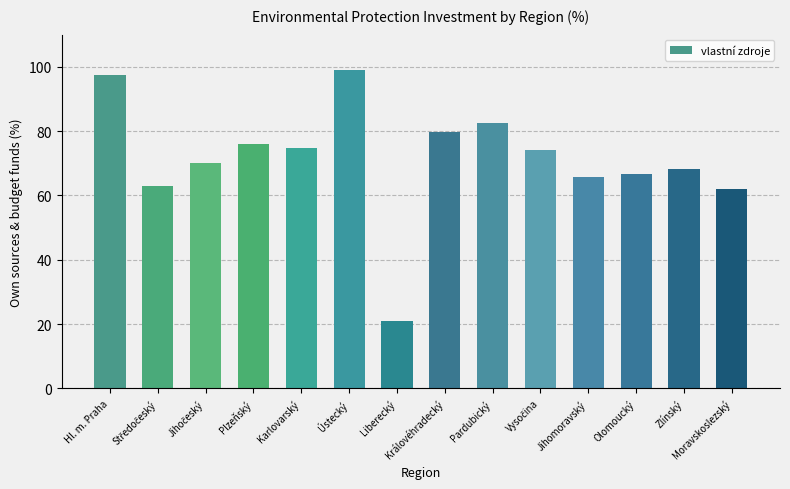

At which category does the chart reach its minimum across all series?

Liberecký